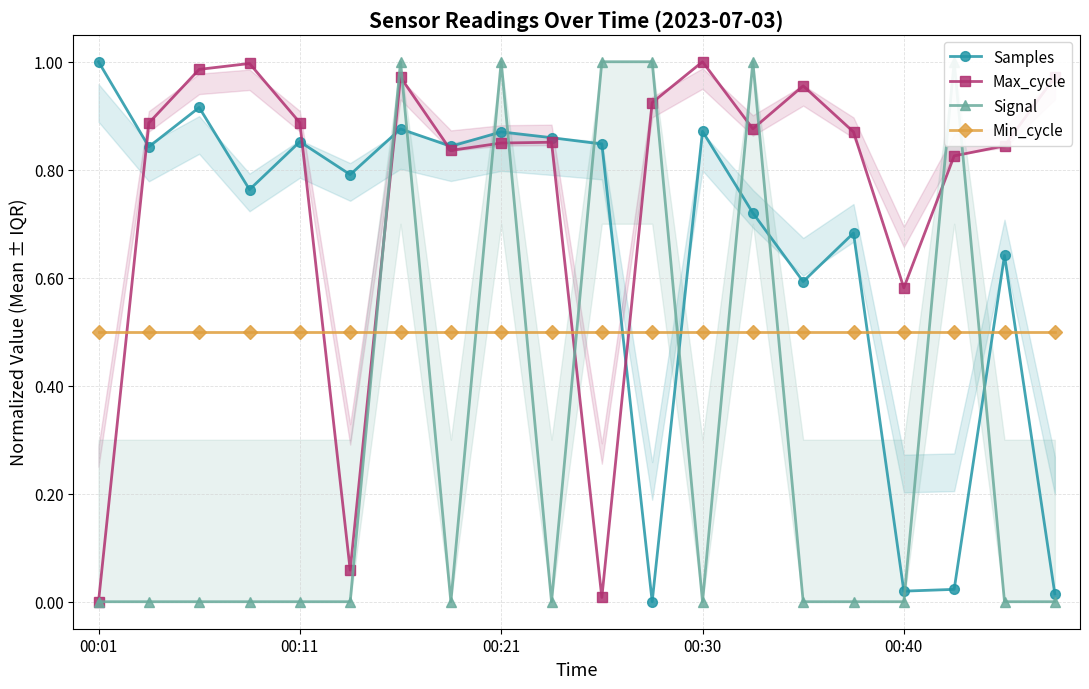

After their last crossing, which series has the higher values: Samples or Min_cycle?

Min_cycle